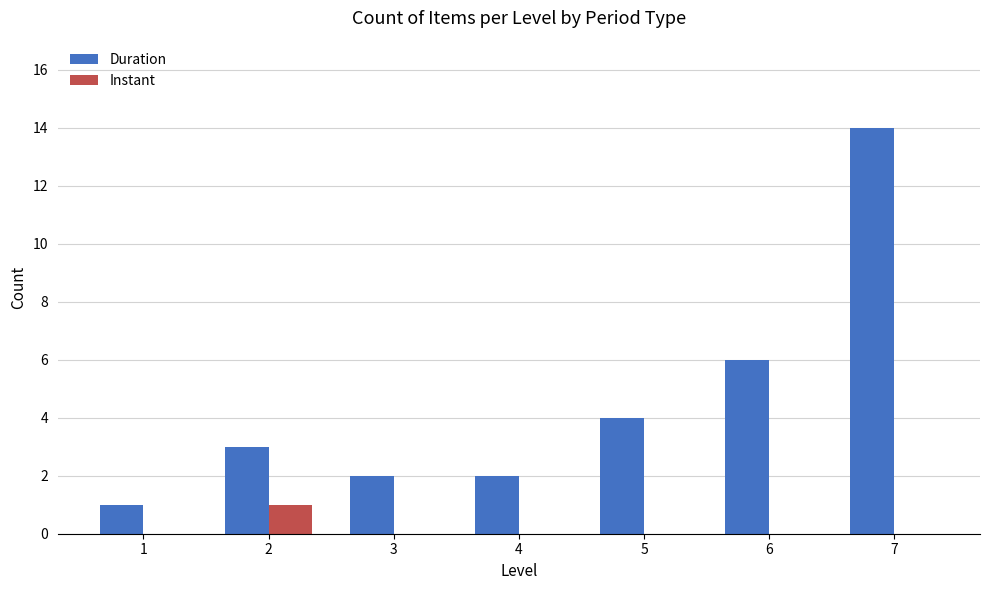

Reading left to right, transcribe all the data shown in this chart.

Duration: 1=1	2=3	3=2	4=2	5=4	6=6	7=14
Instant: 1=0	2=1	3=0	4=0	5=0	6=0	7=0